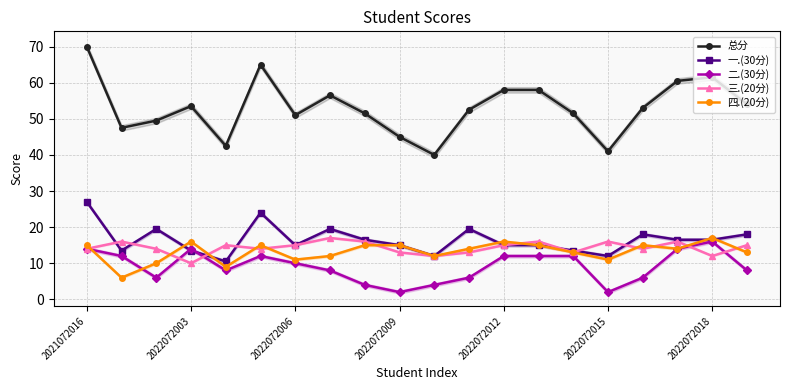

True or false: 总分 has more than 2 points higher than both neighbors.

True